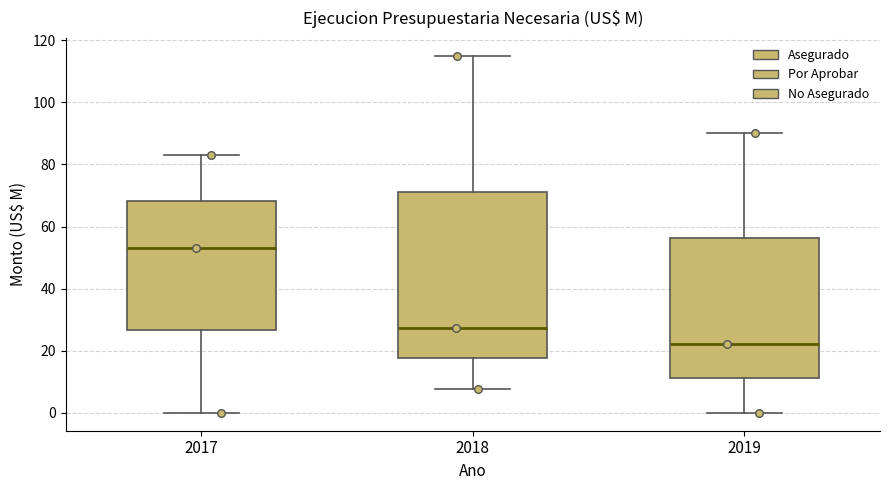

Where does the median line of the box at x = 2017 sit on the y-axis? The values are not printed on the chart, so give them approximately, as read against the axis.

54